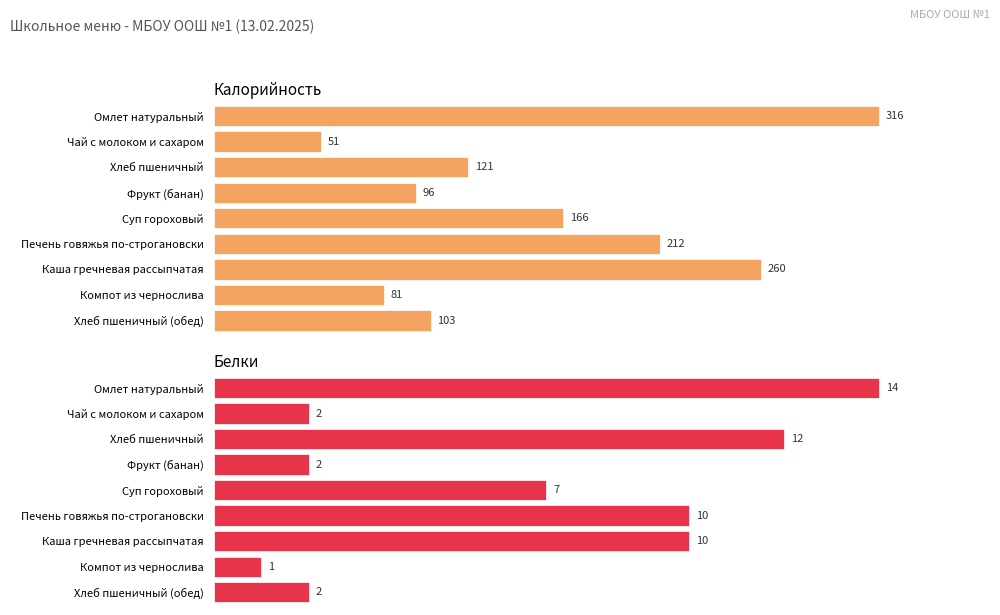

Is it true that Калорийность equals 81 at Компот из чернослива?

True